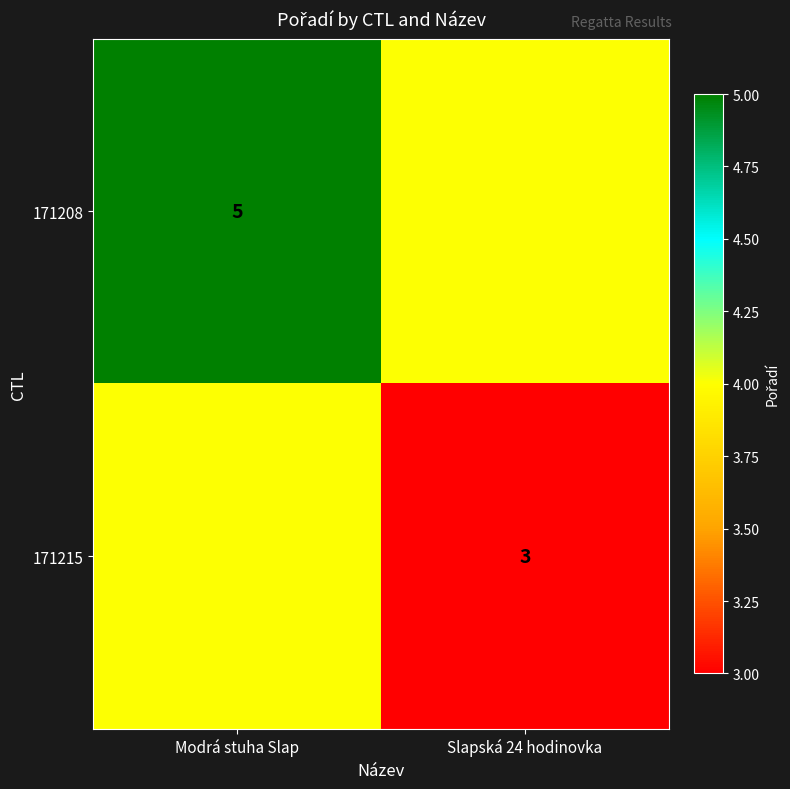

The 171215 series shows 3 at Slapská 24 hodinovka. True or false?

True